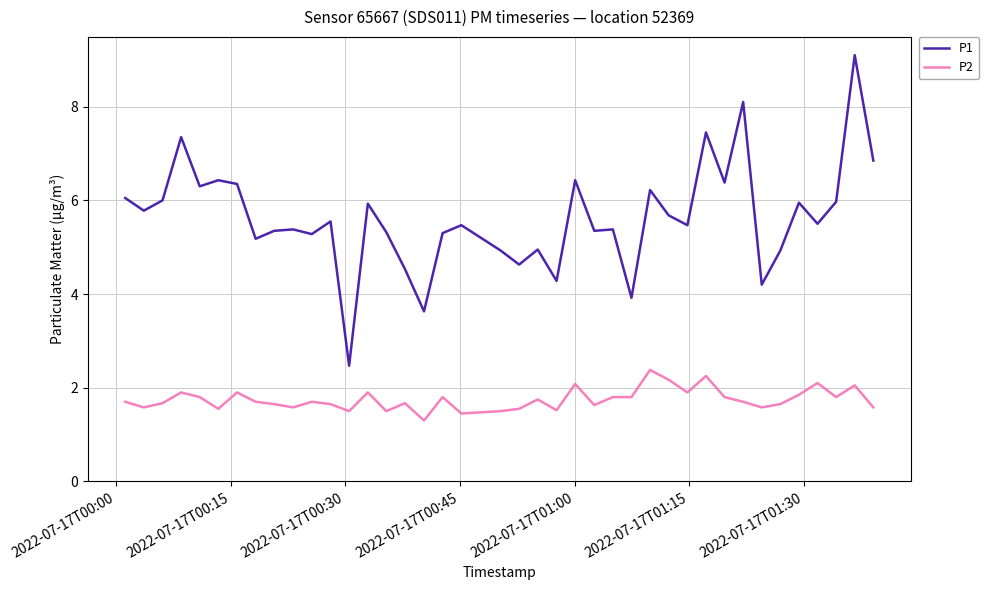

Which series has the widest spread of values?

P1